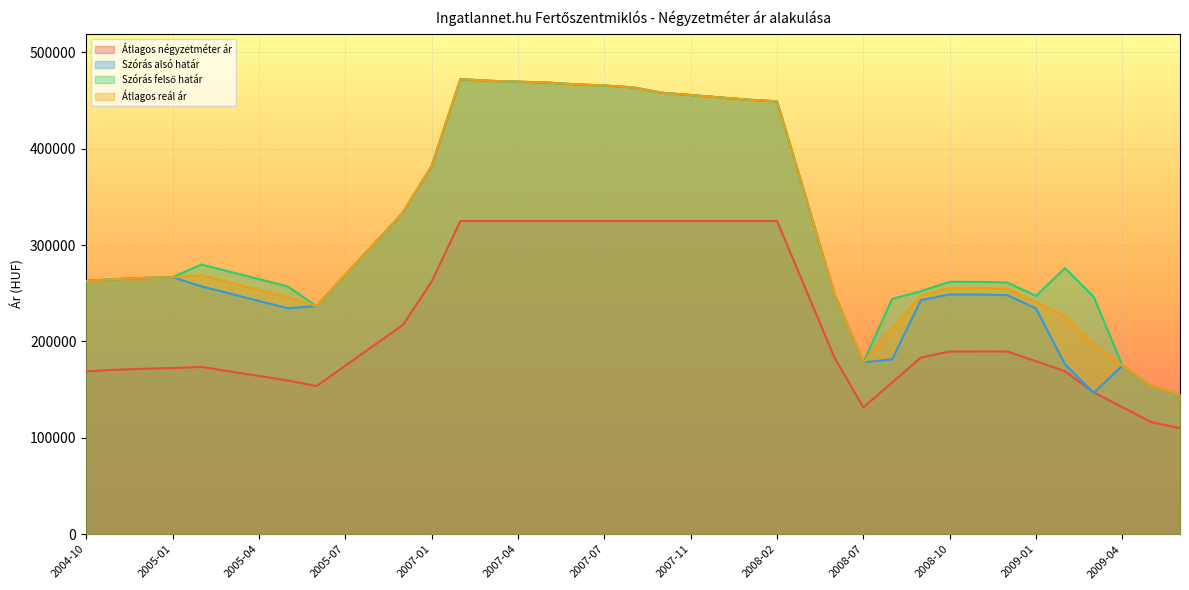

Which category has the lowest value across all series?

2009-06